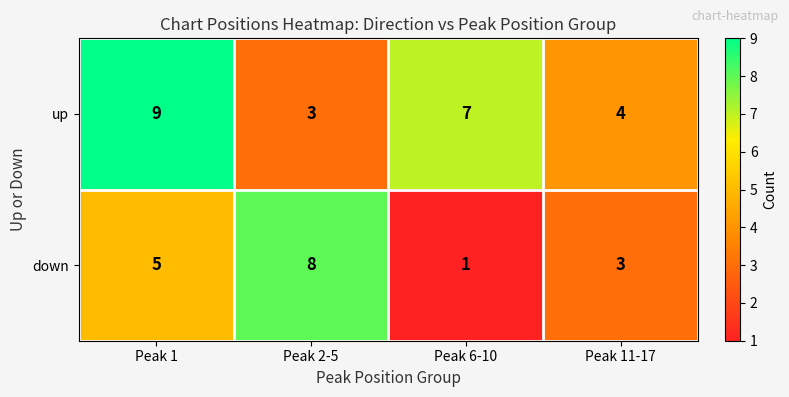

List the labels in order of up value, largest first.

Peak 1, Peak 6-10, Peak 11-17, Peak 2-5